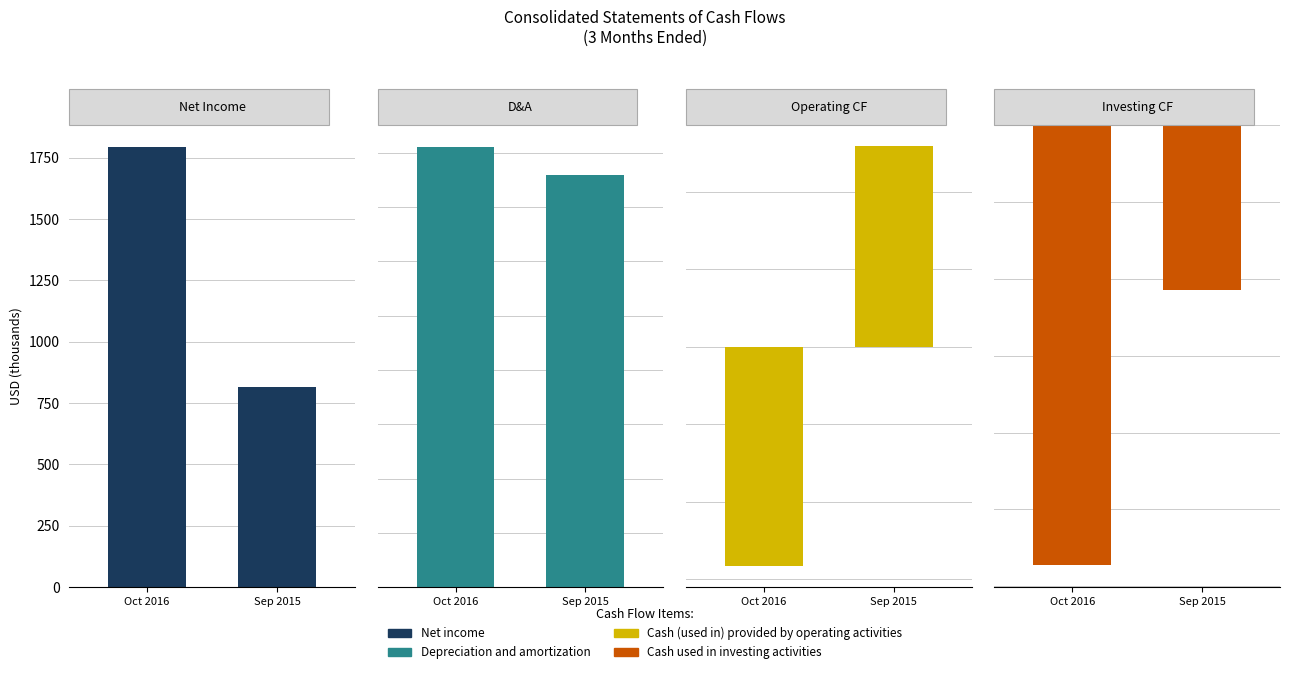

Between 0 and 1, which series saw the biggest shift?

Cash (used in) provided by operating activities